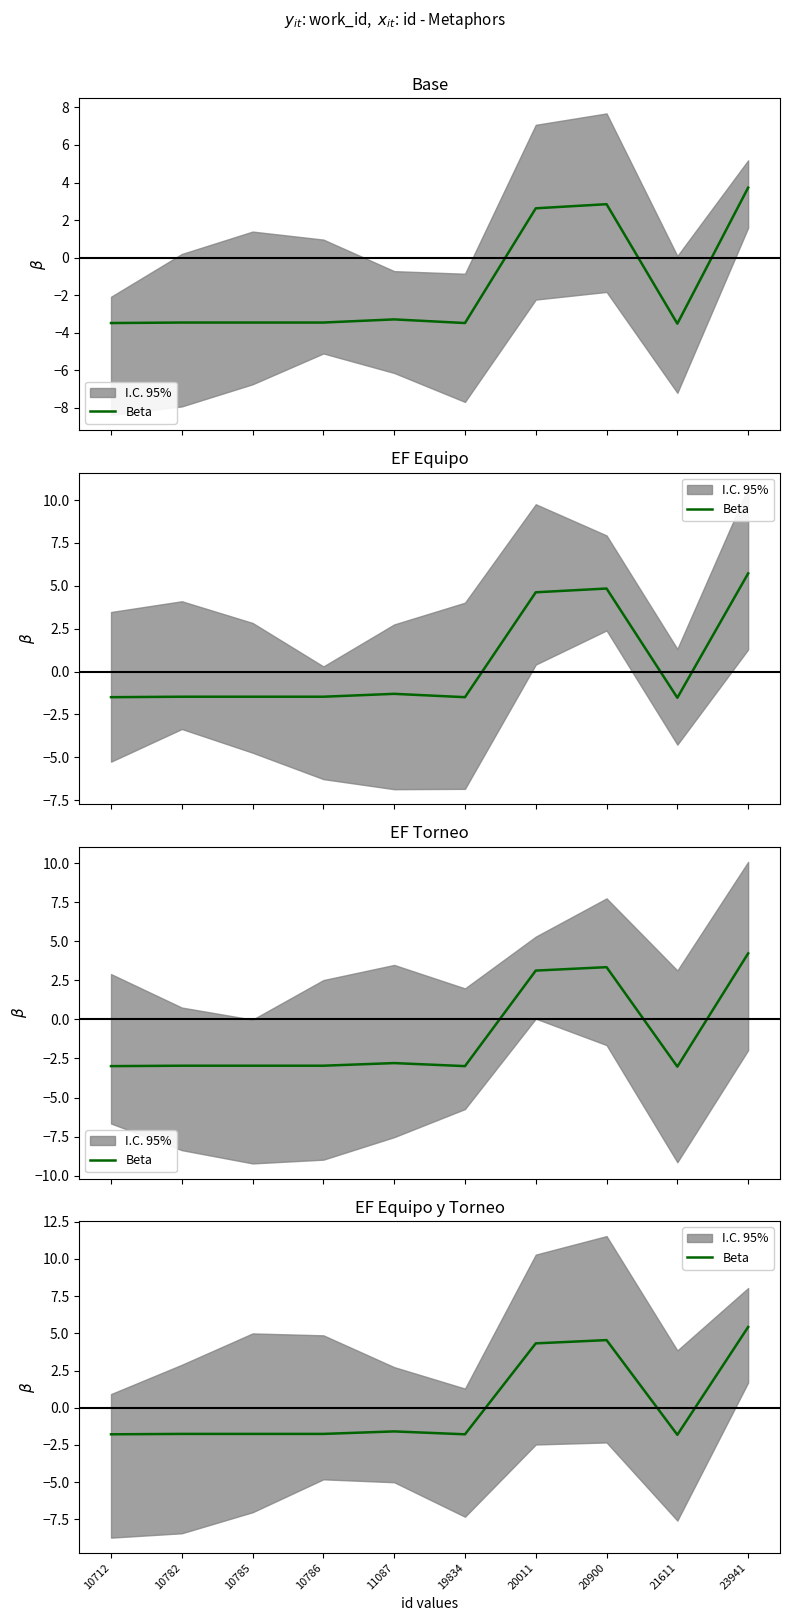

Reading left to right, extract all data points from this chart.

-1.8	-1.8	-1.8	-1.8	-1.6	-1.8	4.3	4.5	-1.8	5.4